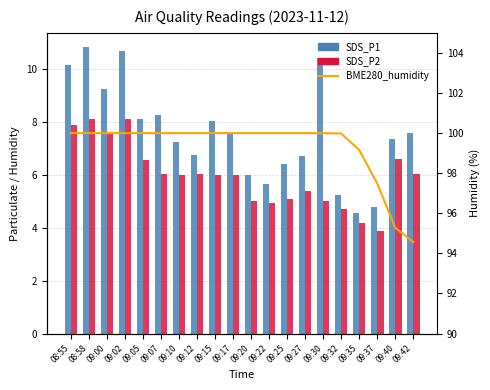

Which category has the lowest value in the SDS_P2 series?

09:37